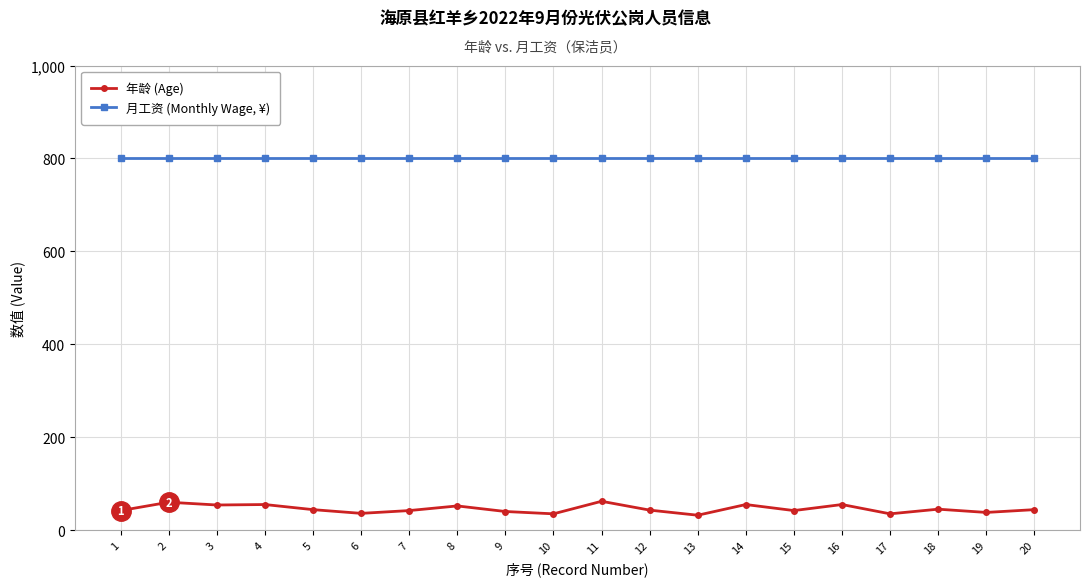

True or false: 月工资 (Monthly Wage, ¥) and 年龄 (Age) intersect in this chart.

False